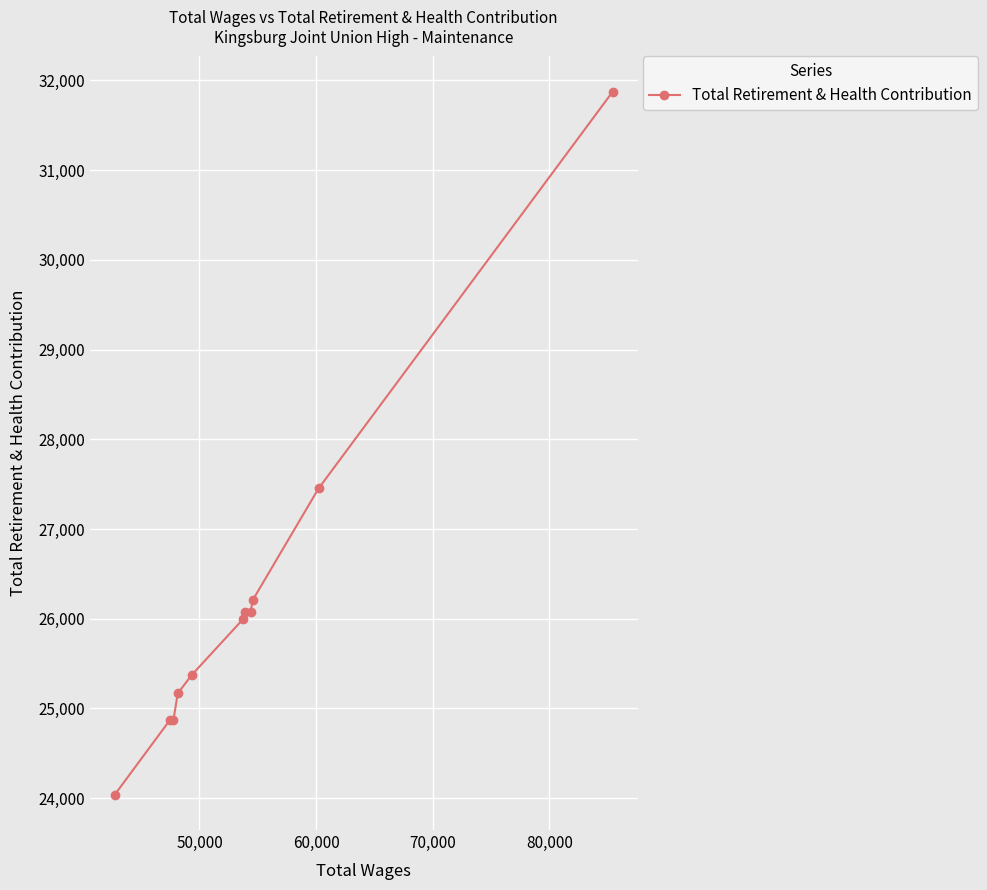

What is the greatest value displayed?

31875